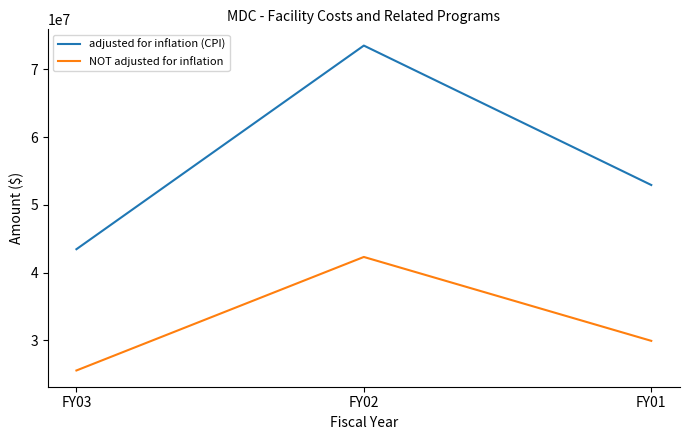

Which series changed the most between FY02 and FY01?

adjusted for inflation (CPI)